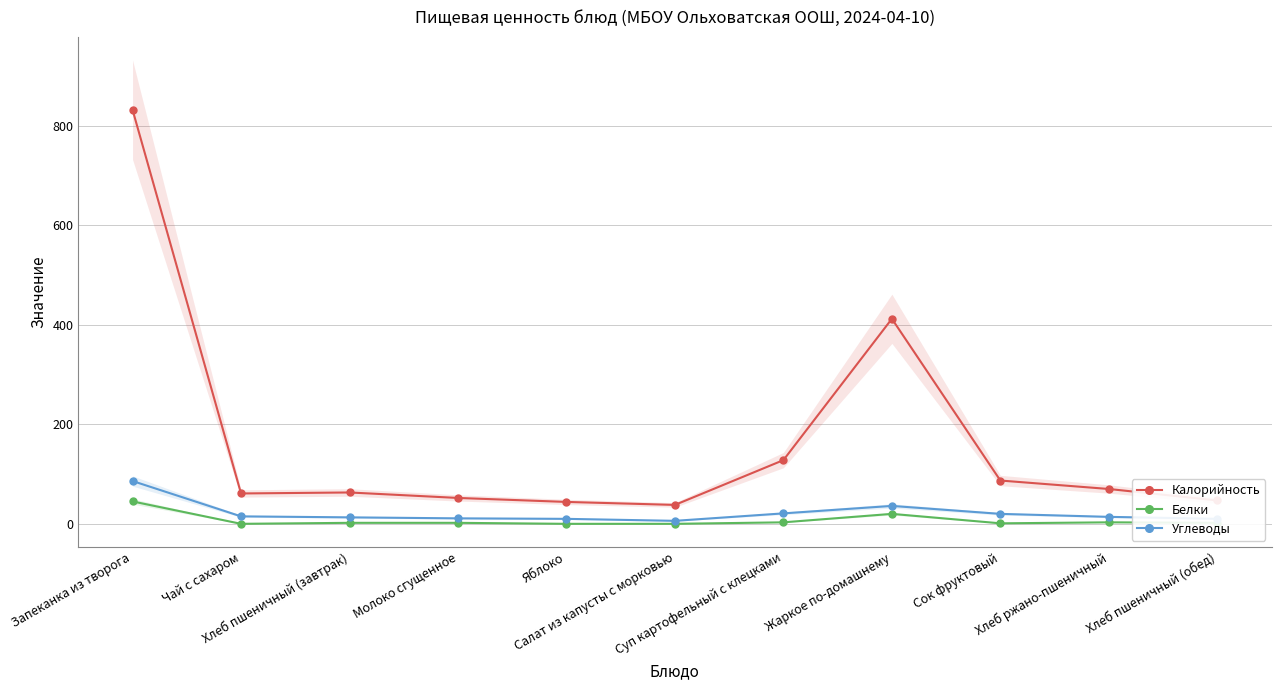

Which category has the lowest value in the Калорийность series?

Салат из капусты с морковью